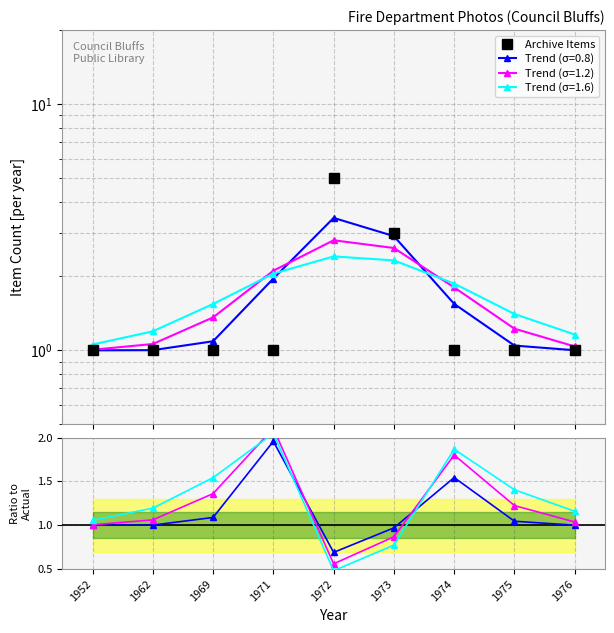

Which series has the widest spread of values?

Archive Items